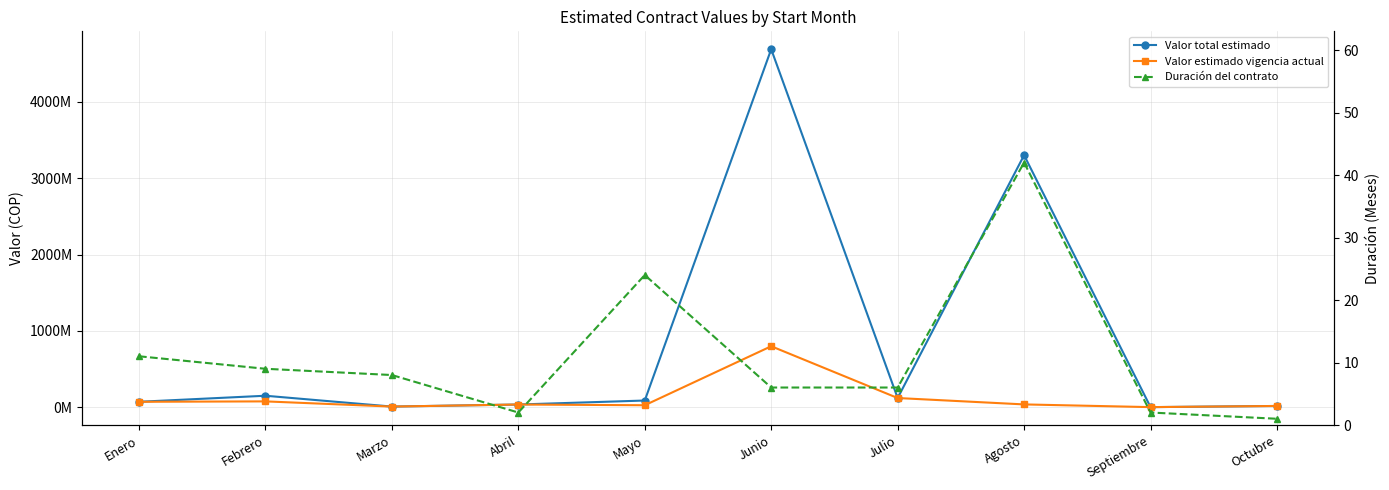

List the labels in order of Valor total estimado value, largest first.

Junio, Agosto, Febrero, Julio, Mayo, Enero, Abril, Octubre, Marzo, Septiembre